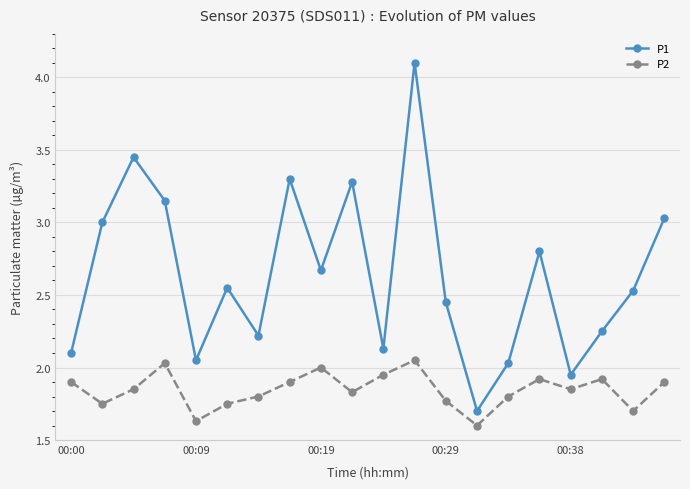

True or false: P2 has more than 2 points higher than both neighbors.

True